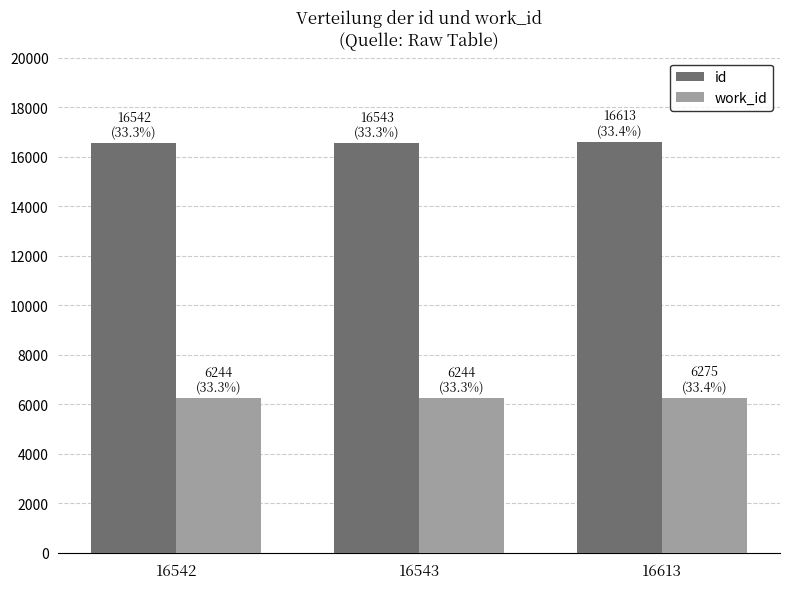

What is the minimum value shown in the chart?

6244